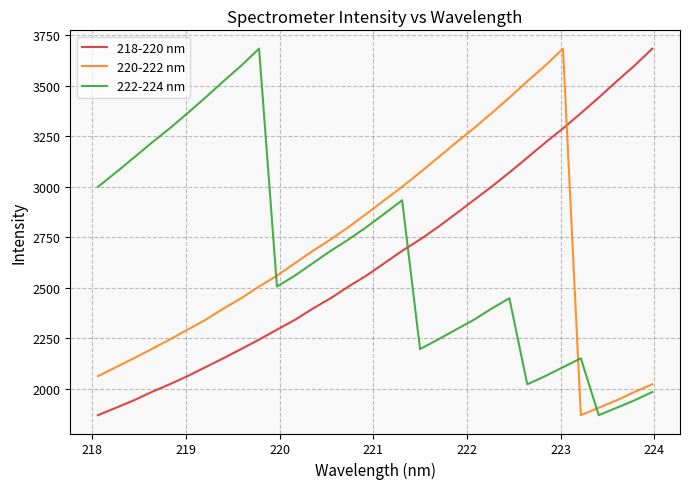

What is the maximum value shown in the chart?

3684.3